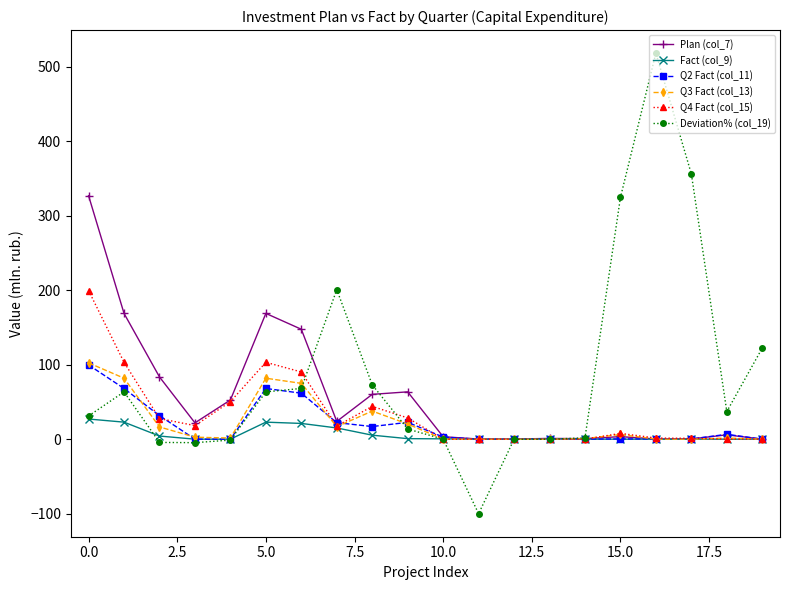

What is the value of the Q3 Fact (col_13) point at the 9th from the left?

37.7